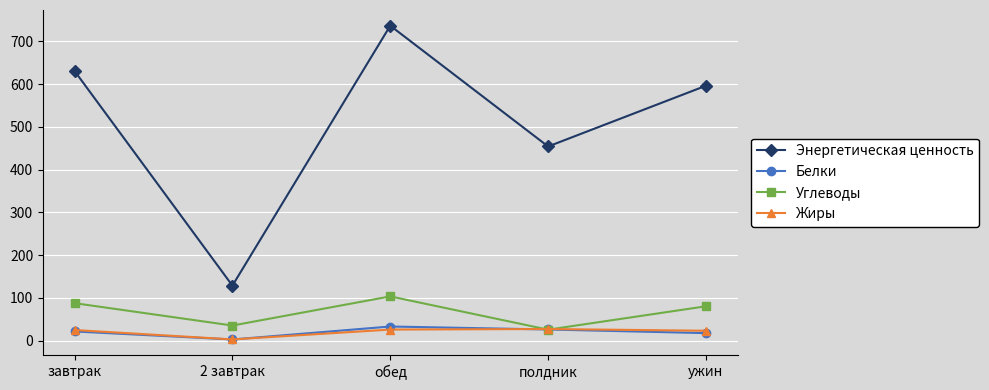

The Жиры series shows 24.7 at завтрак. True or false?

True